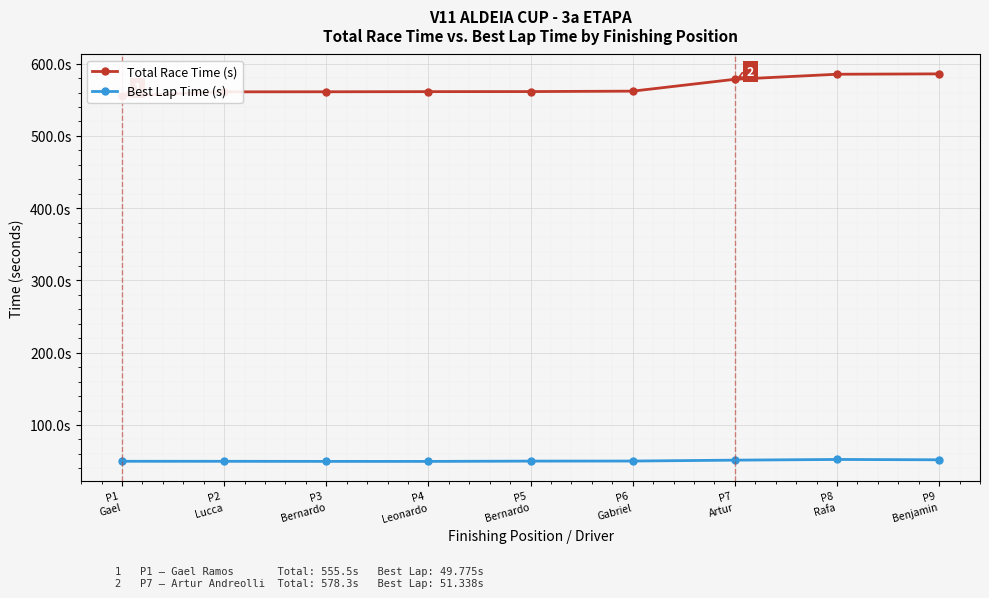

How many distinct data groups are displayed?

2